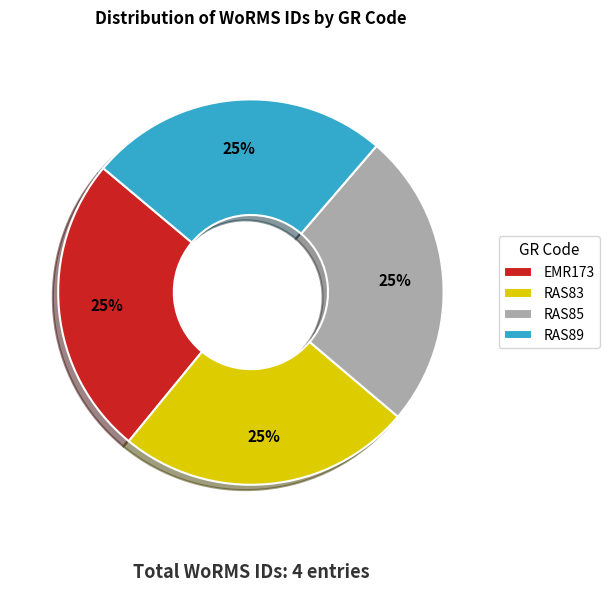

Is there any slice that represents more than half of the pie?

No